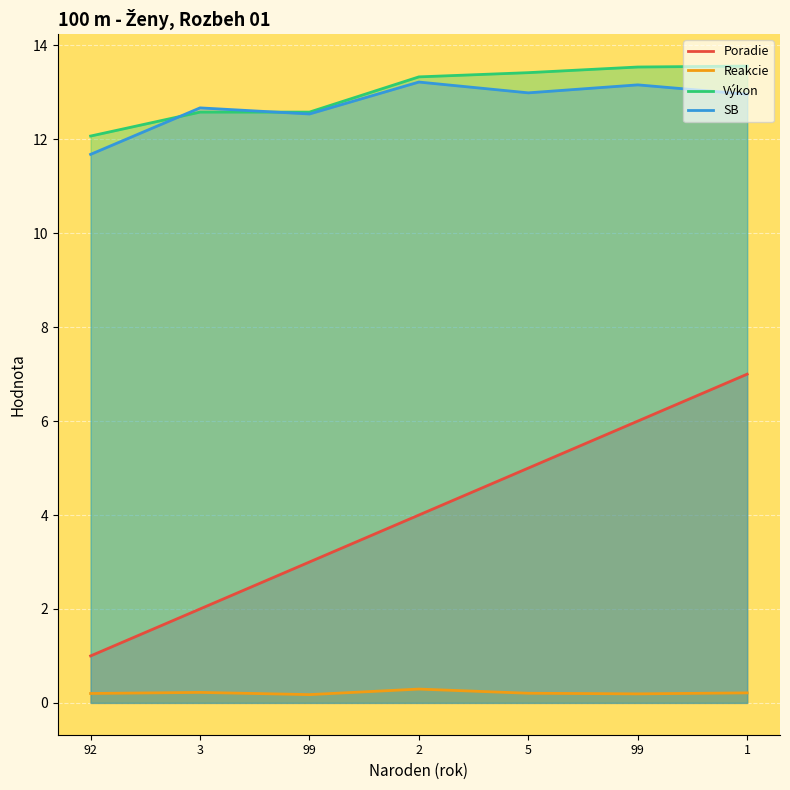

How many lines are shown in the chart?

4